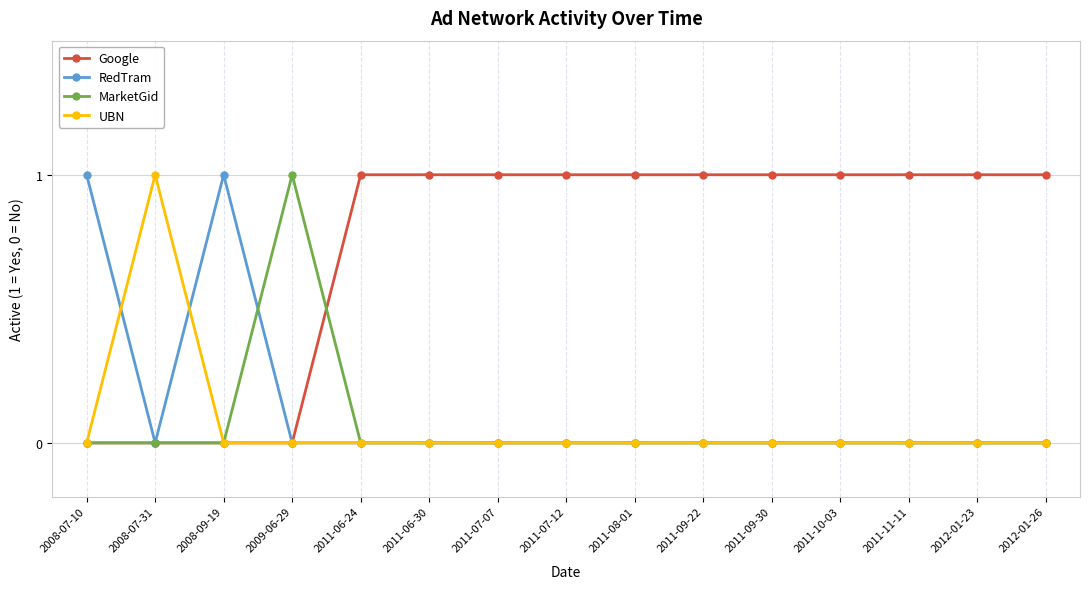

What is the label of the 7th point from the right?

2011-08-01